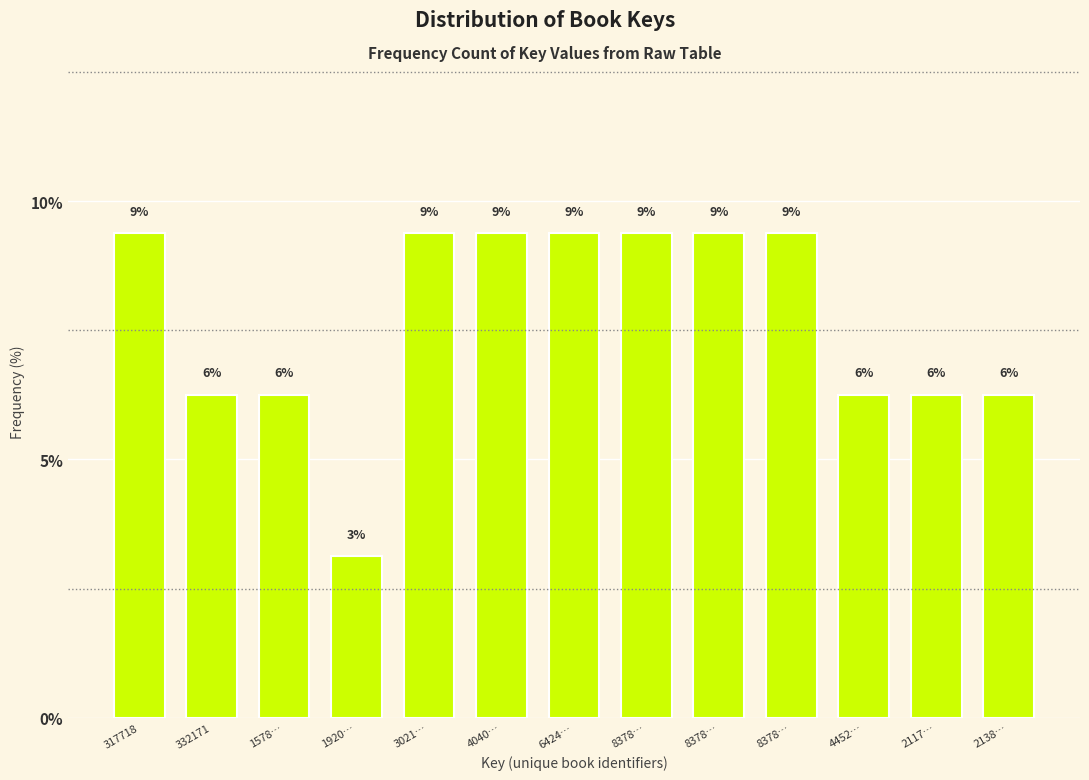

How many bars are there in total?

13